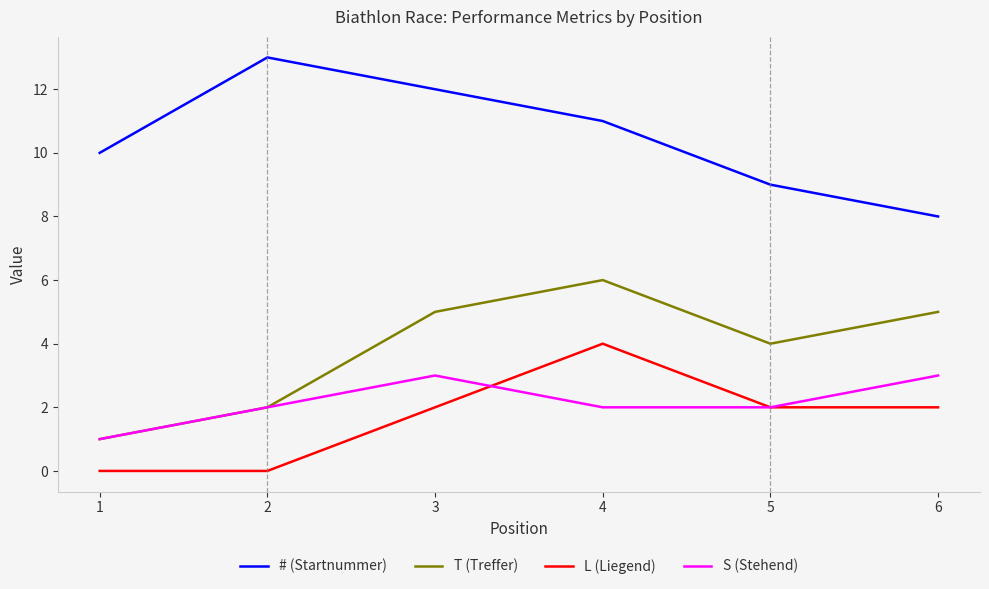

Between which two adjacent categories do S (Stehend) and L (Liegend) first intersect?

3 and 4